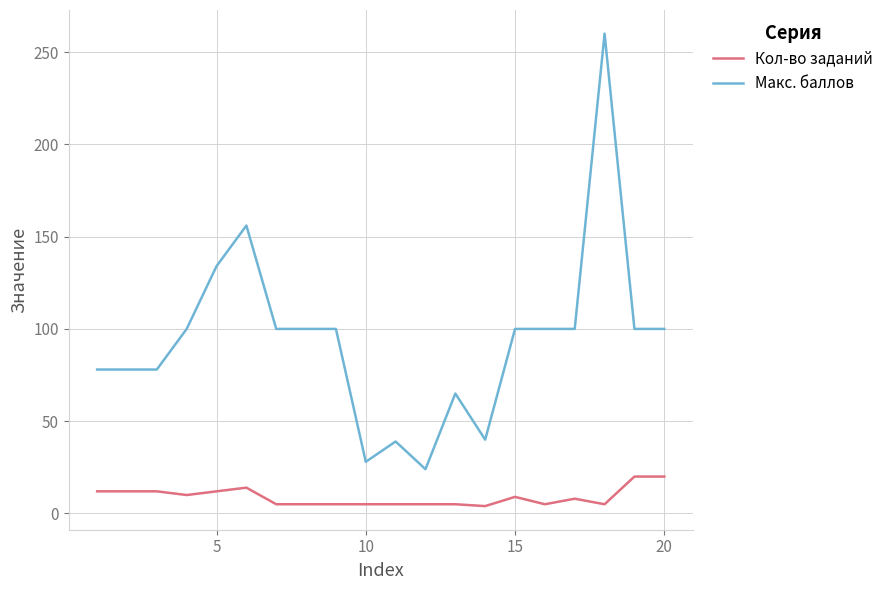

Rank the series by their maximum value, from lowest to highest.

Кол-во заданий, Макс. баллов